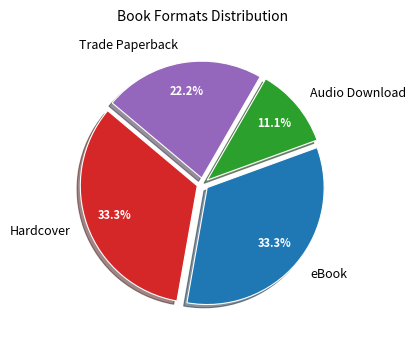

To the nearest percent, what portion does Trade Paperback represent?

22%